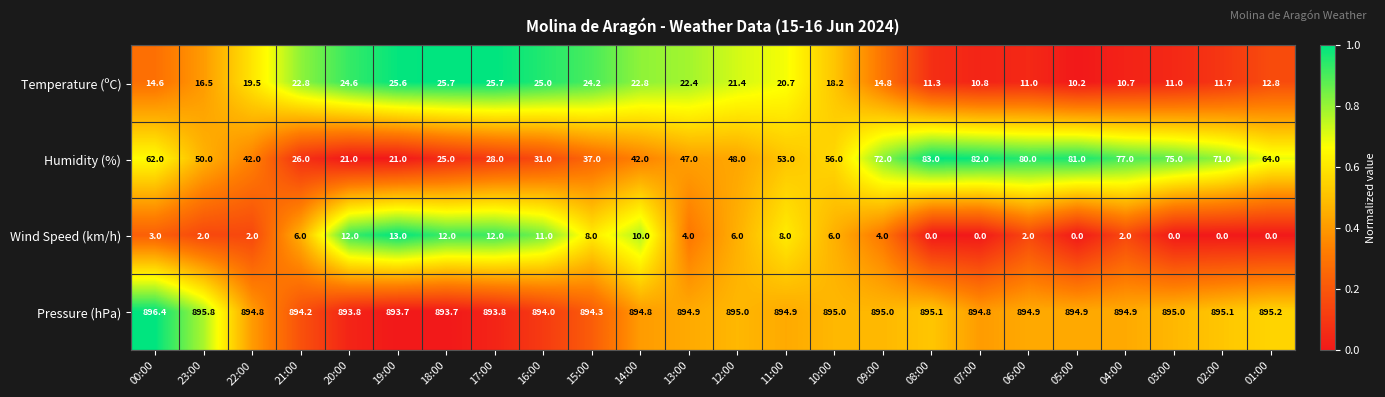

True or false: Pressure (hPa) has a value of 895.2 at 01:00.

True